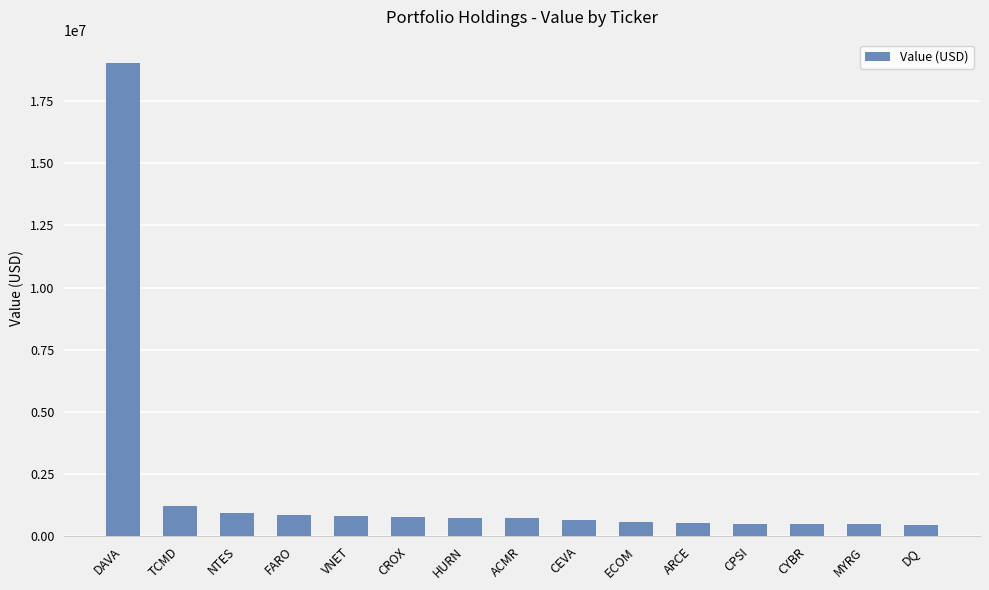

Is it true that the value at TCMD is 1197000?

True